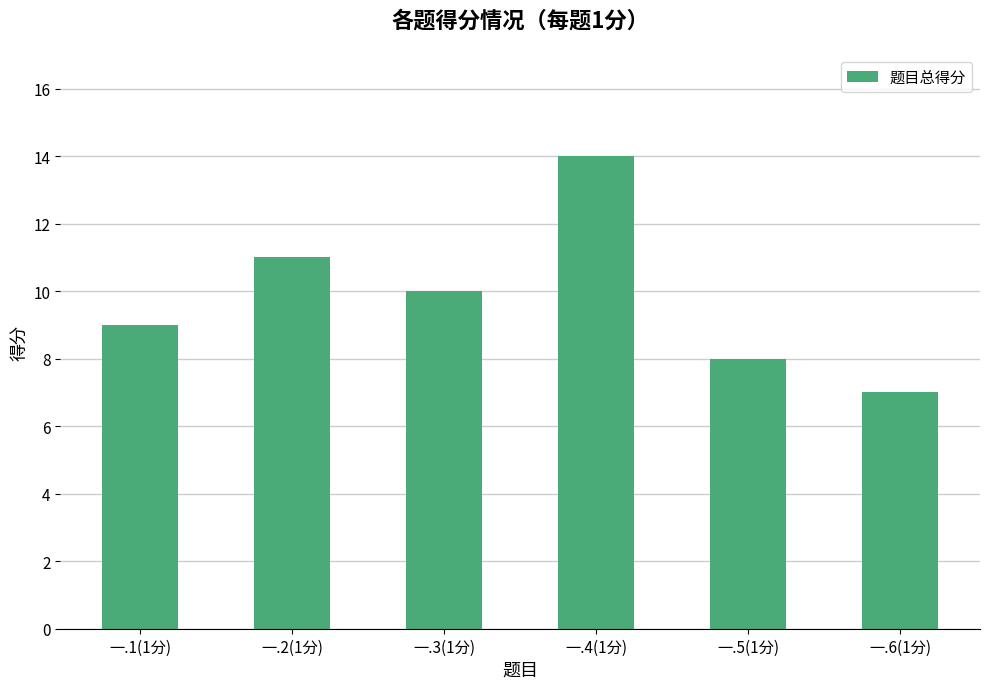

How many values are below 10?

3